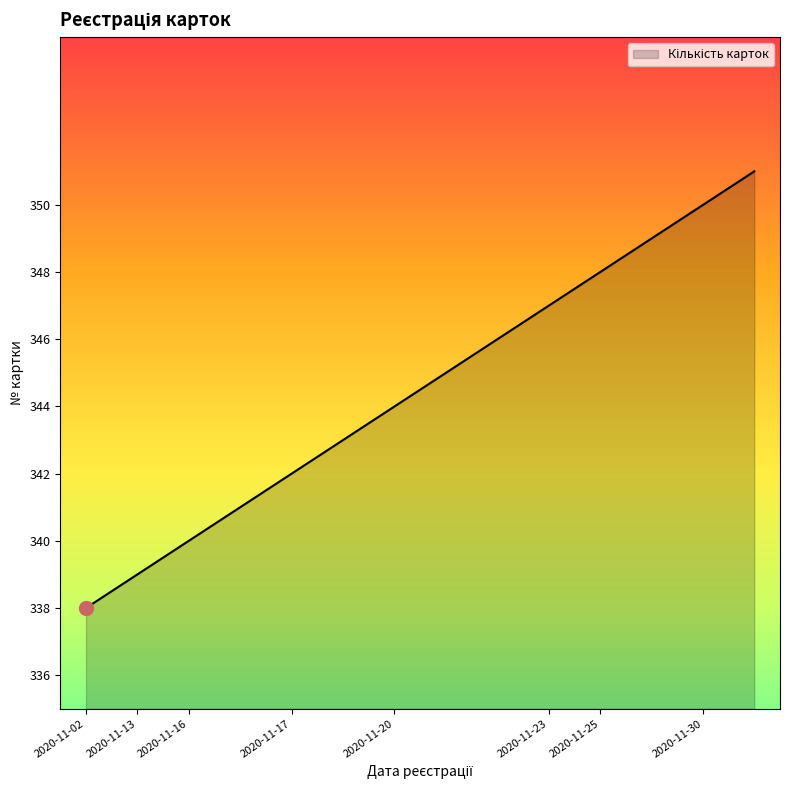

True or false: the data has more than 1 interior local peaks.

False